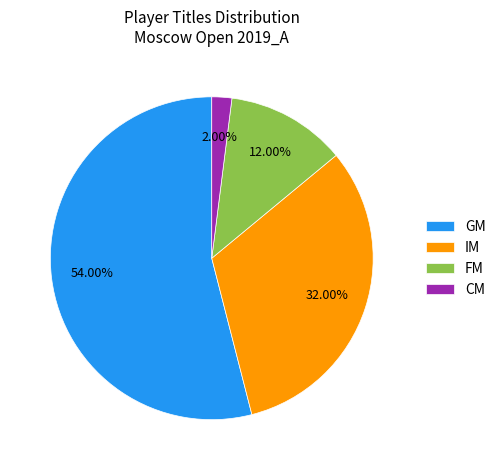

Combined, do CM and IM account for over 50%?

No